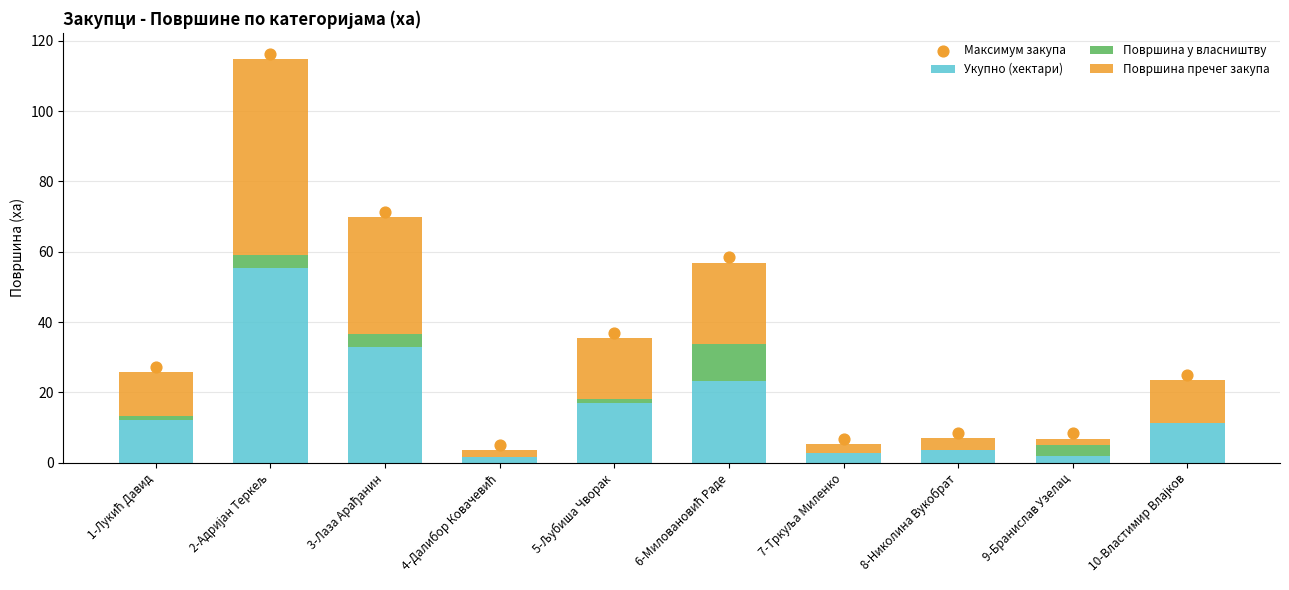

Is the value of Површина пречег закупа at 3-Лаза Арађанин greater than the value of Укупно (хектари) at 5-Љубиша Чворак?

Yes